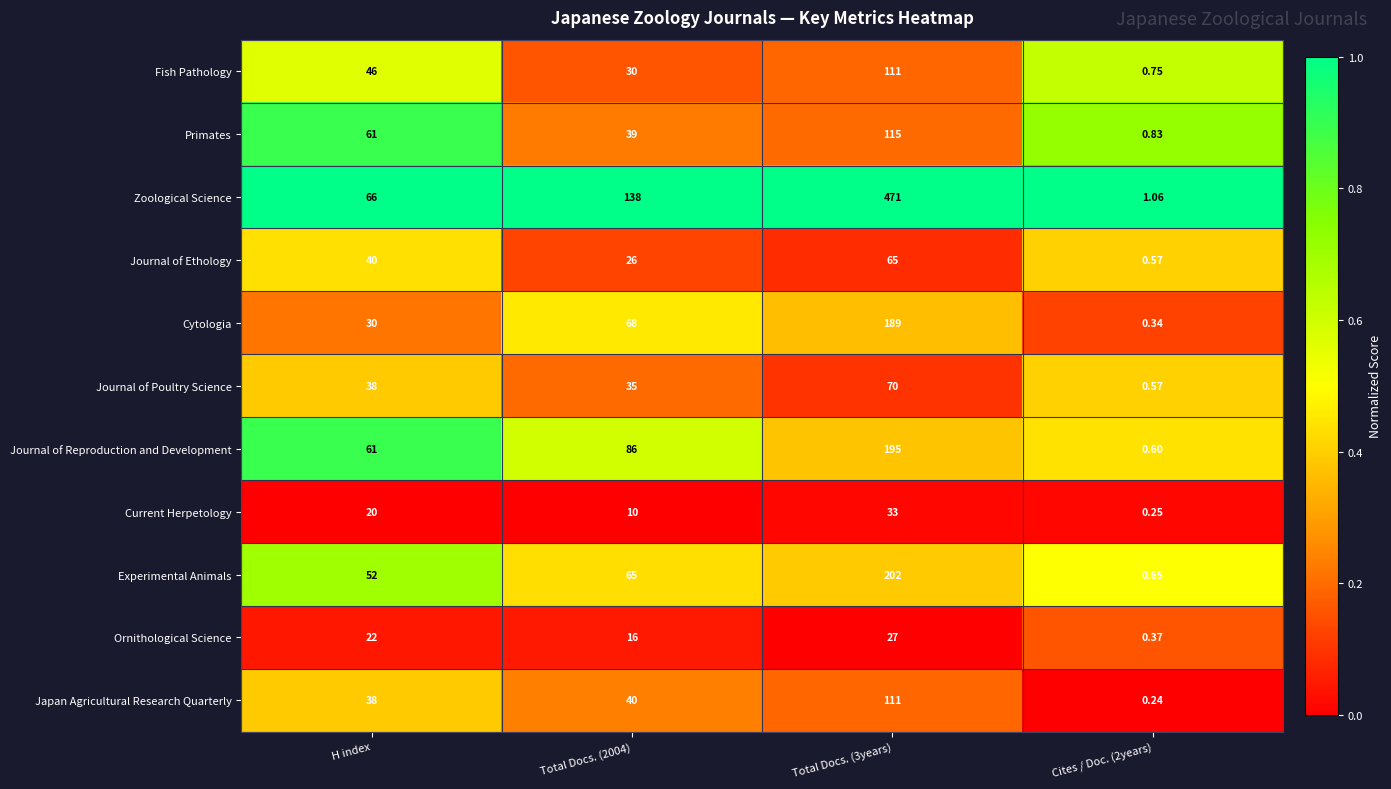

Is the value of Fish Pathology at Total Docs. (2004) greater than the value of Journal of Poultry Science at Cites / Doc. (2years)?

Yes